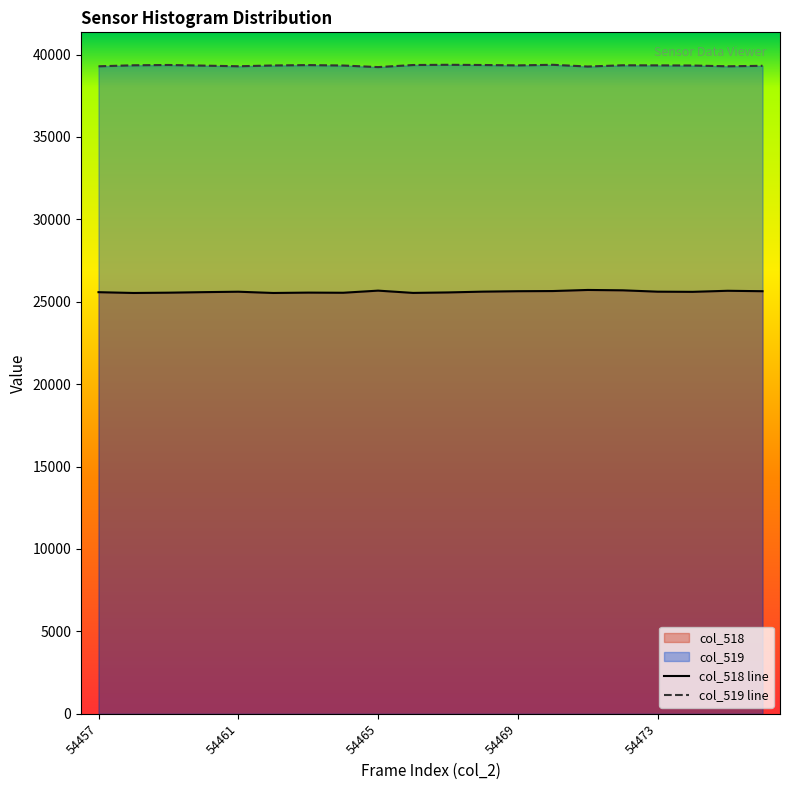

Does the chart have visible grid lines?

No